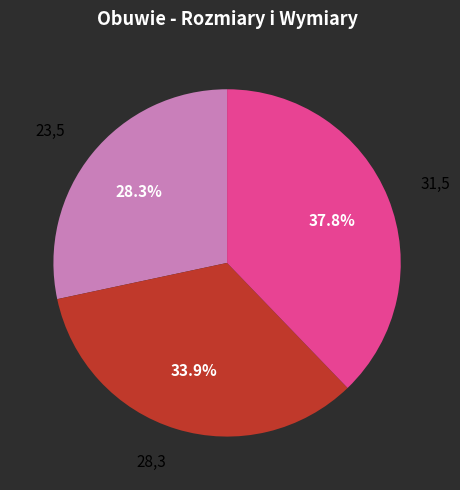

Is 28,3 the majority of the pie?

No